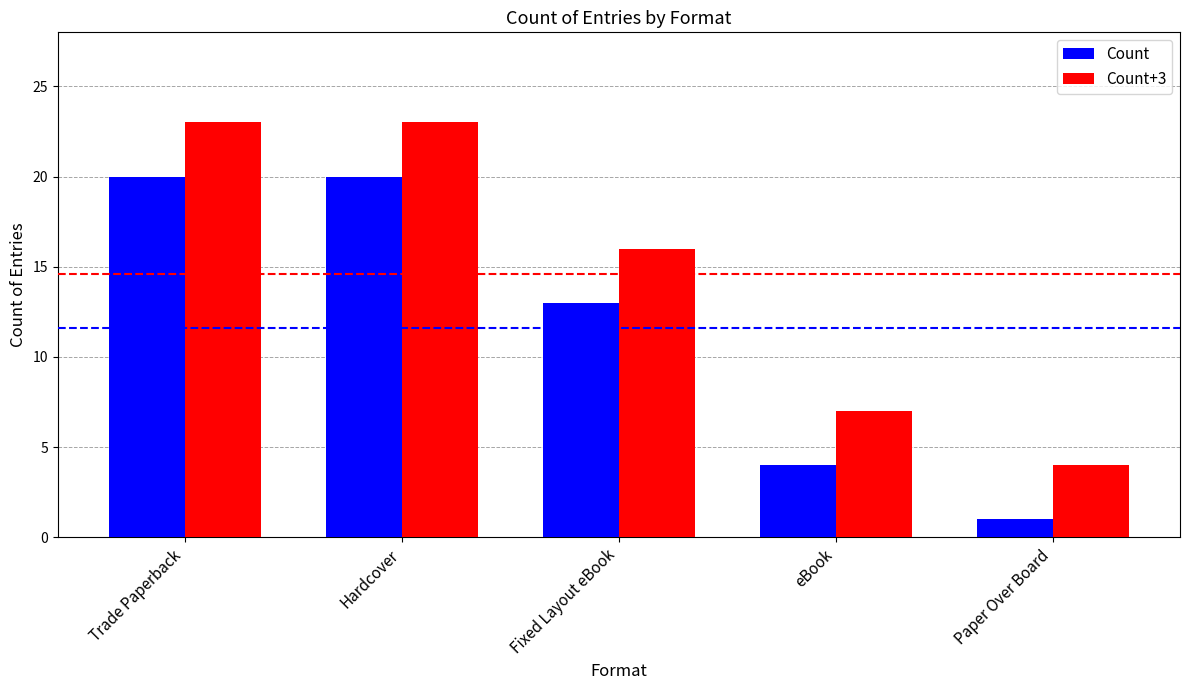

Which series has the largest total across all categories?

Count+3